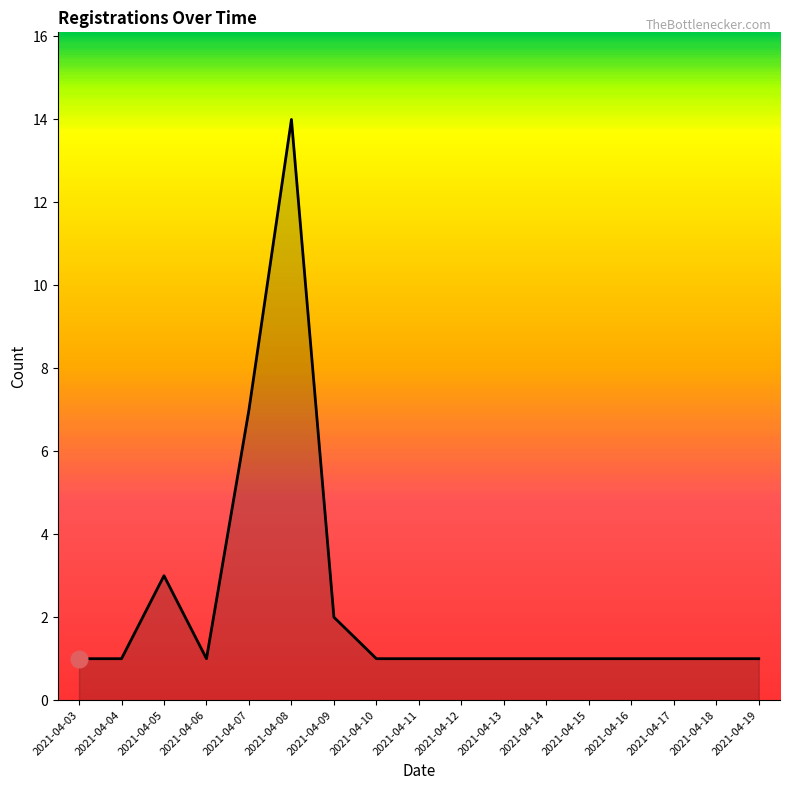

Which label corresponds to the largest value in the chart?

2021-04-08